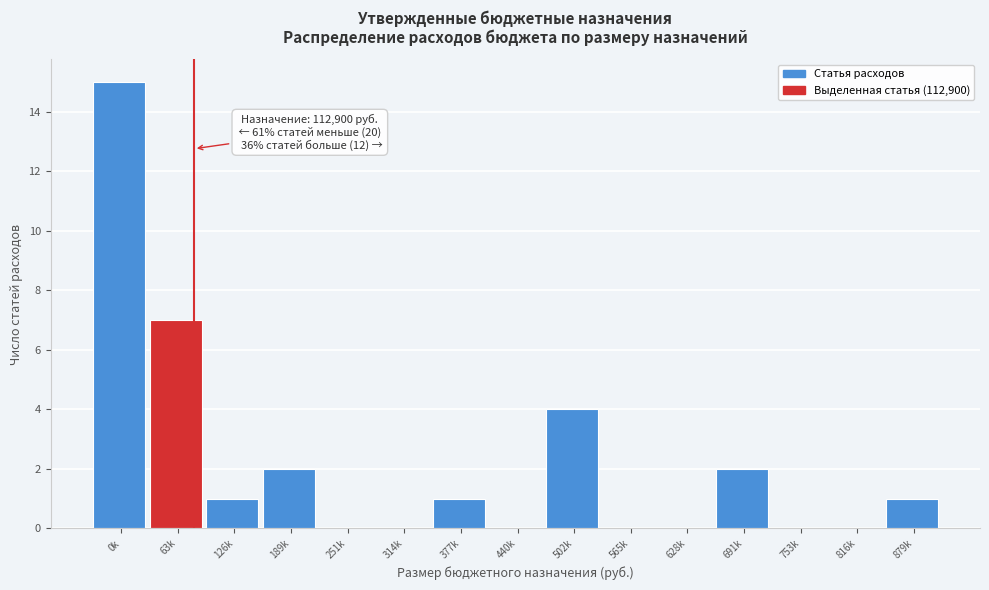

Reading left to right, list all the values displayed in this chart.

0k=15	63k=7	126k=1	189k=2	251k=0	314k=0	377k=1	440k=0	502k=4	565k=0	628k=0	691k=2	753k=0	816k=0	879k=1